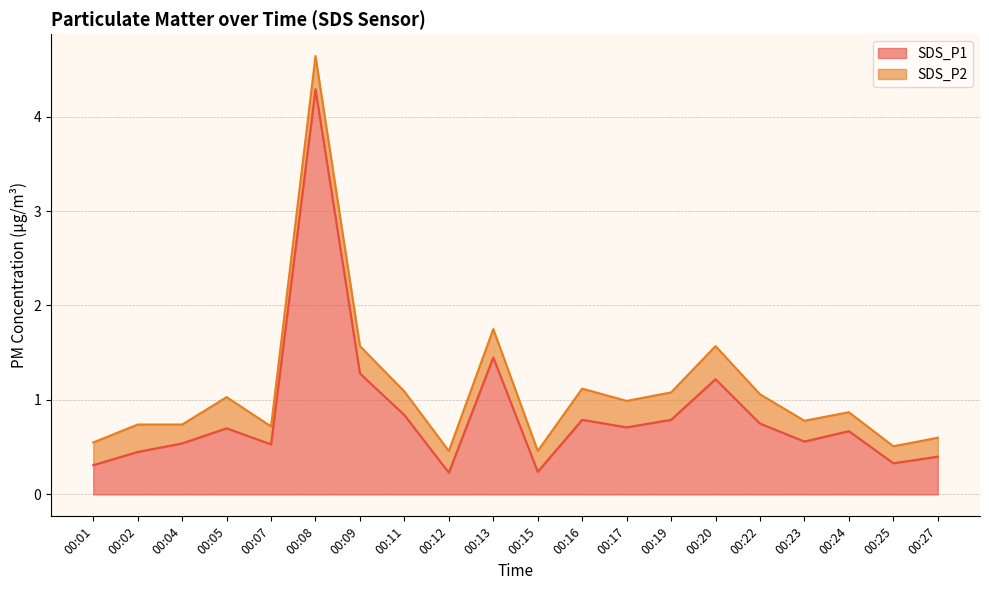

What is the change in value from 00:05 to 00:27?

-0.3